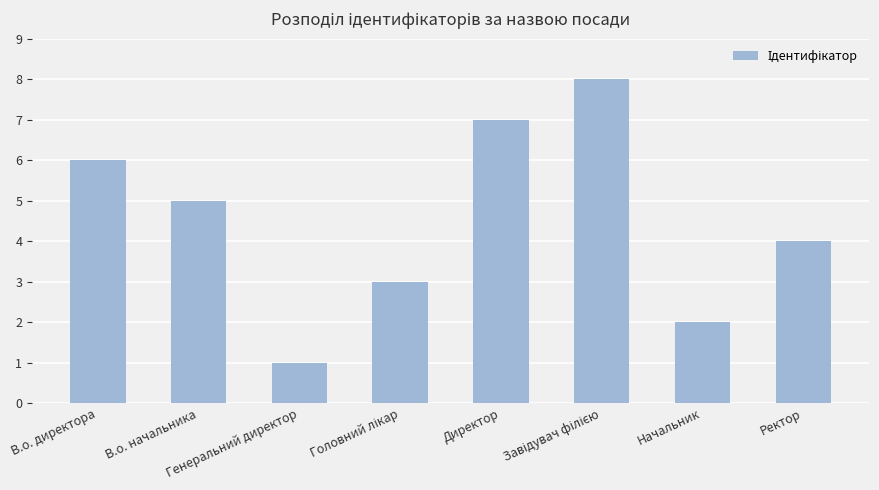

What is the difference between the maximum and minimum values?

7